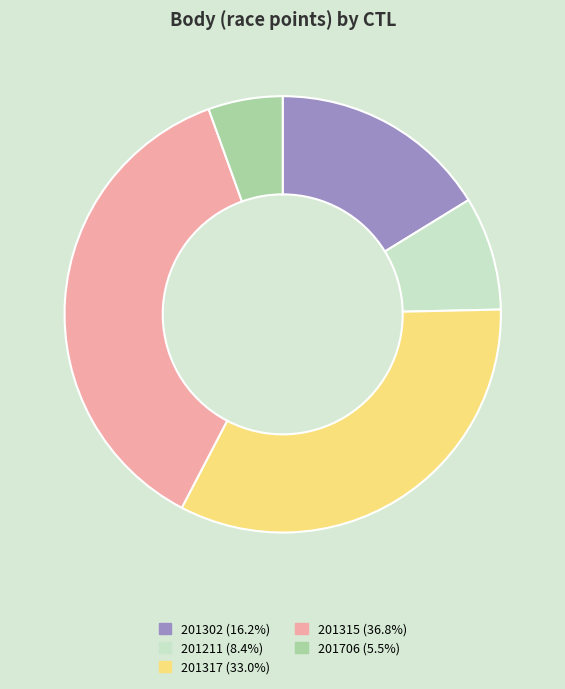

How many slices are in this pie chart?

5